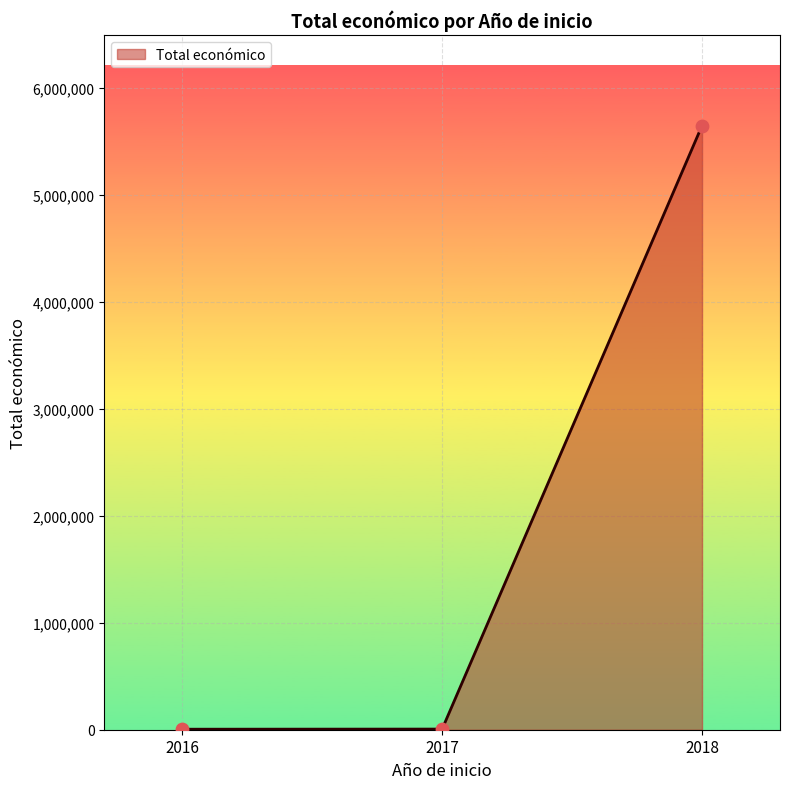

Approximately how many times larger is the value at 2018 compared to 2016?

1176.7